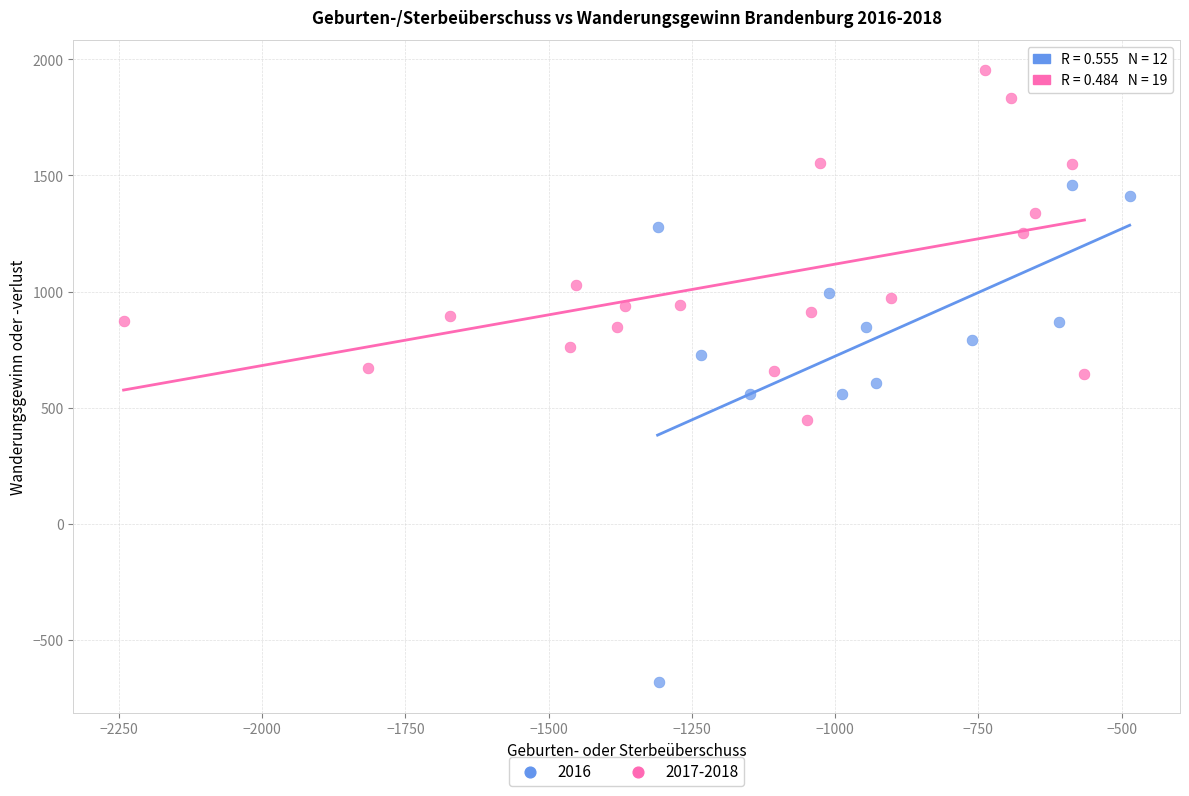

Which series has the largest Y range (max minus min)?

2016